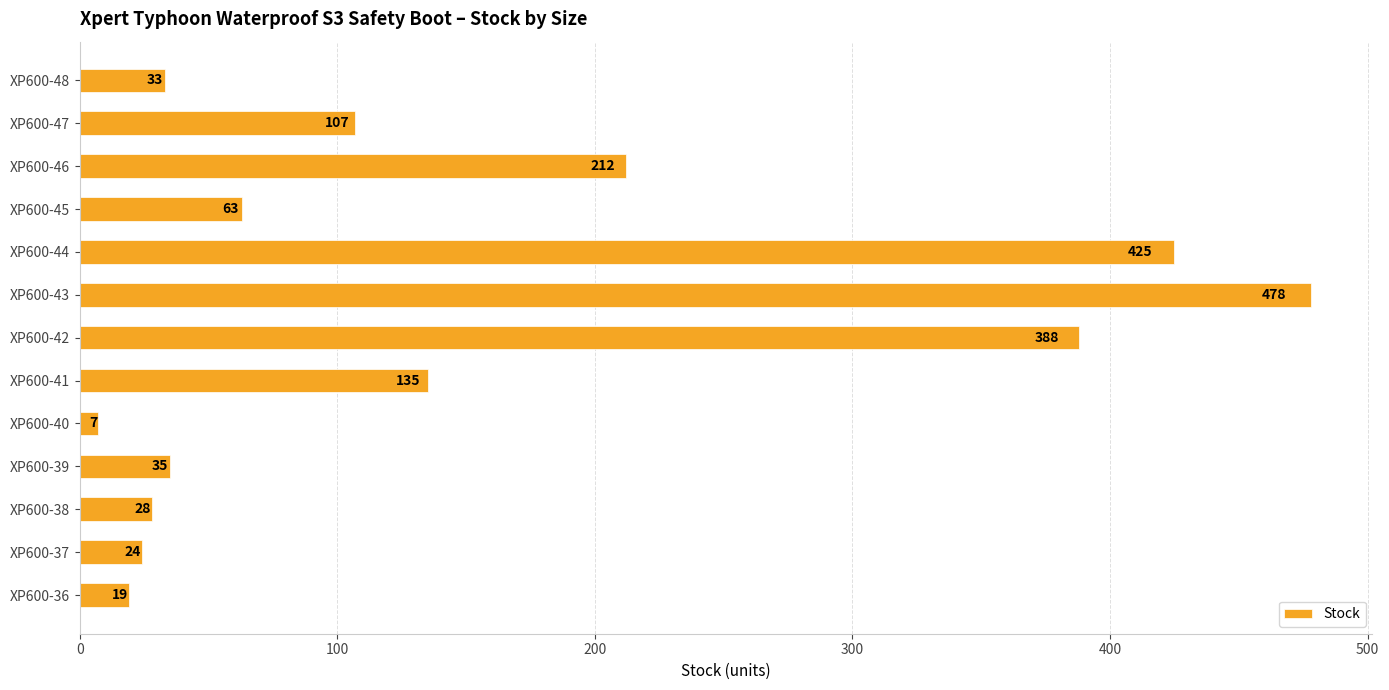

What is the difference between the values at XP600-47 and XP600-38?

79